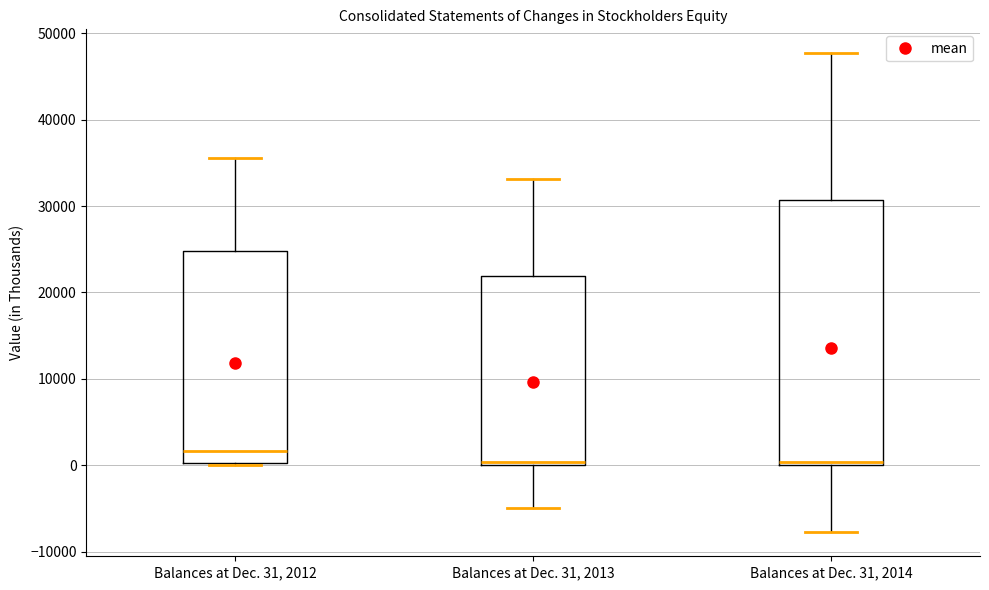

Reading left to right, transcribe this box plot: for each box, give where its median line is, the range the box spans, and where its two whiskers end, as read against the y-axis. The values are not printed on the chart, so give them approximately, as read against the axis.

Balances at Dec. 31, 2012: median 2000, box 0 to 25000, whiskers 0 to 36000
Balances at Dec. 31, 2013: median 0 (just above the box's lower edge), box 0 to 22000, whiskers -5000 to 33000
Balances at Dec. 31, 2014: median 0 (just above the box's lower edge), box 0 to 31000, whiskers -8000 to 48000